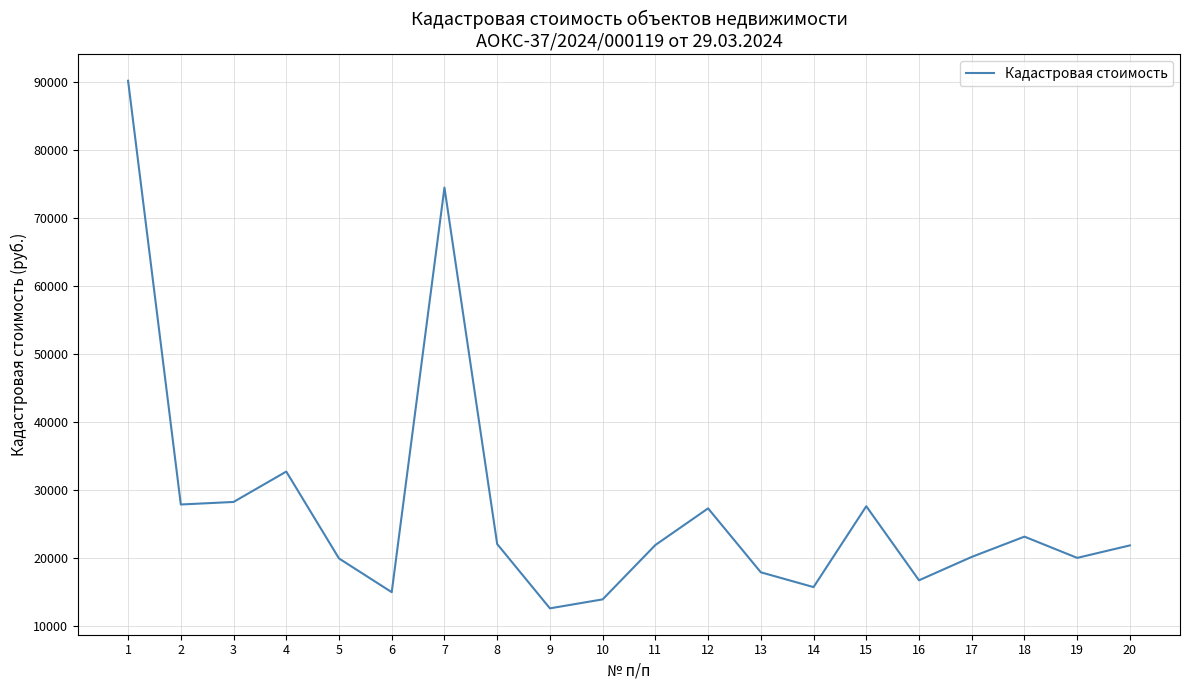

Is it true that the value at 8 is 35903.1?

False